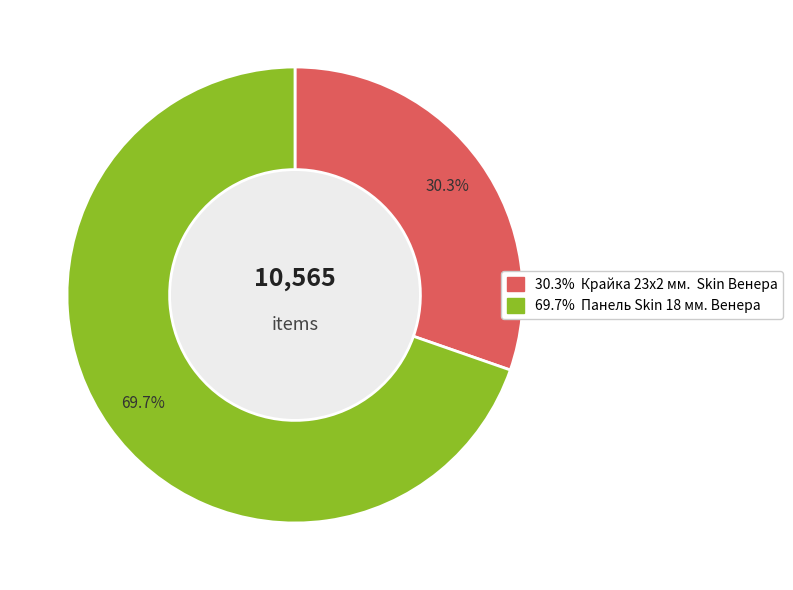

Is there any slice that represents more than half of the pie?

Yes